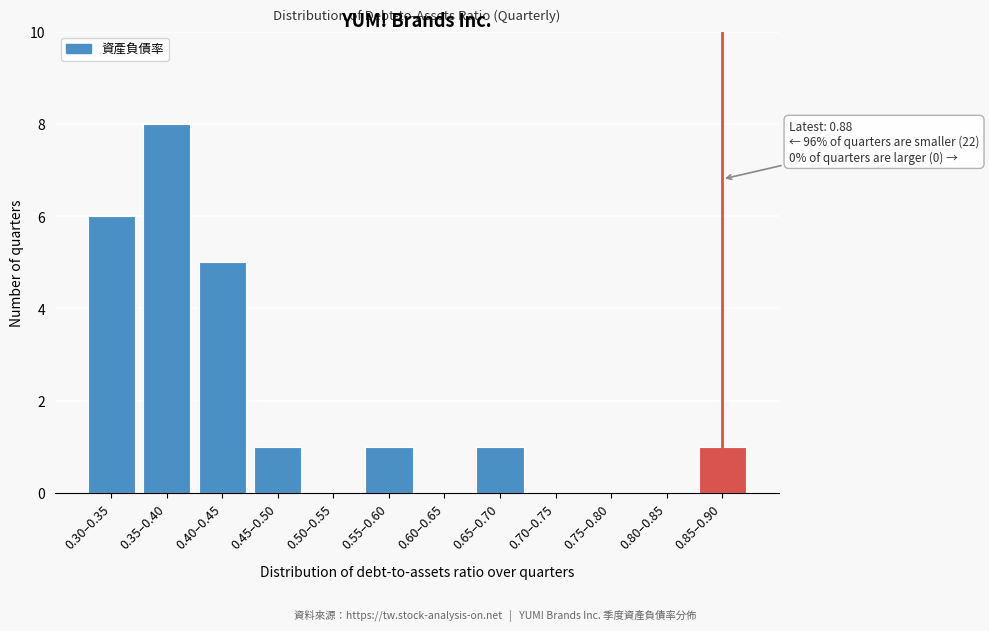

Reading right to left, what are all the values shown in this chart?

0.85–0.90=1	0.80–0.85=0	0.75–0.80=0	0.70–0.75=0	0.65–0.70=1	0.60–0.65=0	0.55–0.60=1	0.50–0.55=0	0.45–0.50=1	0.40–0.45=5	0.35–0.40=8	0.30–0.35=6